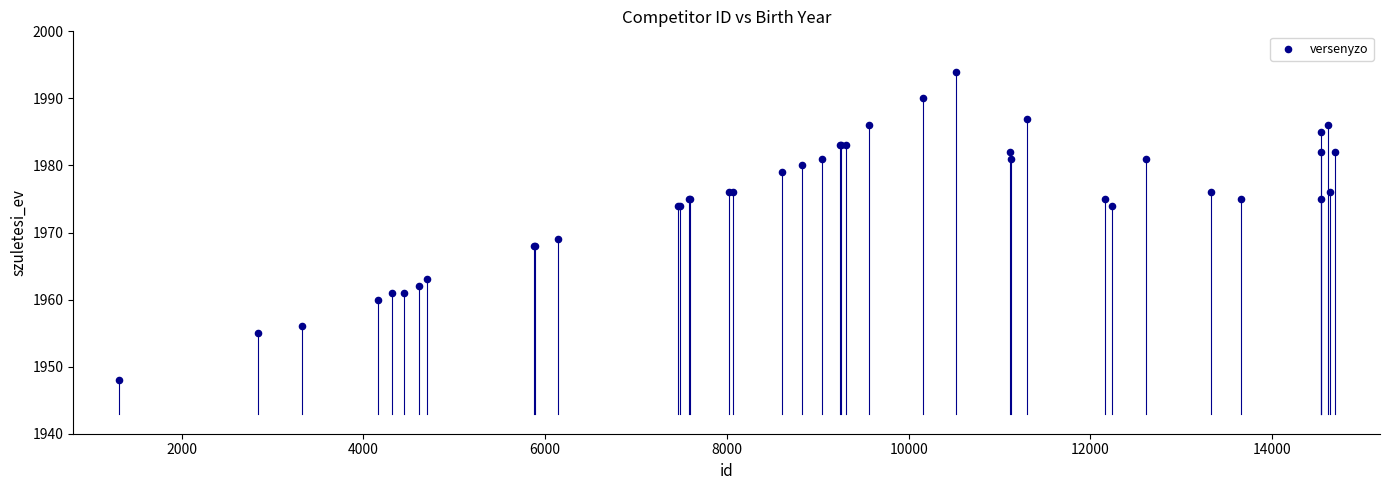

What Y value in the scatter plot is closest to 1971?

1969